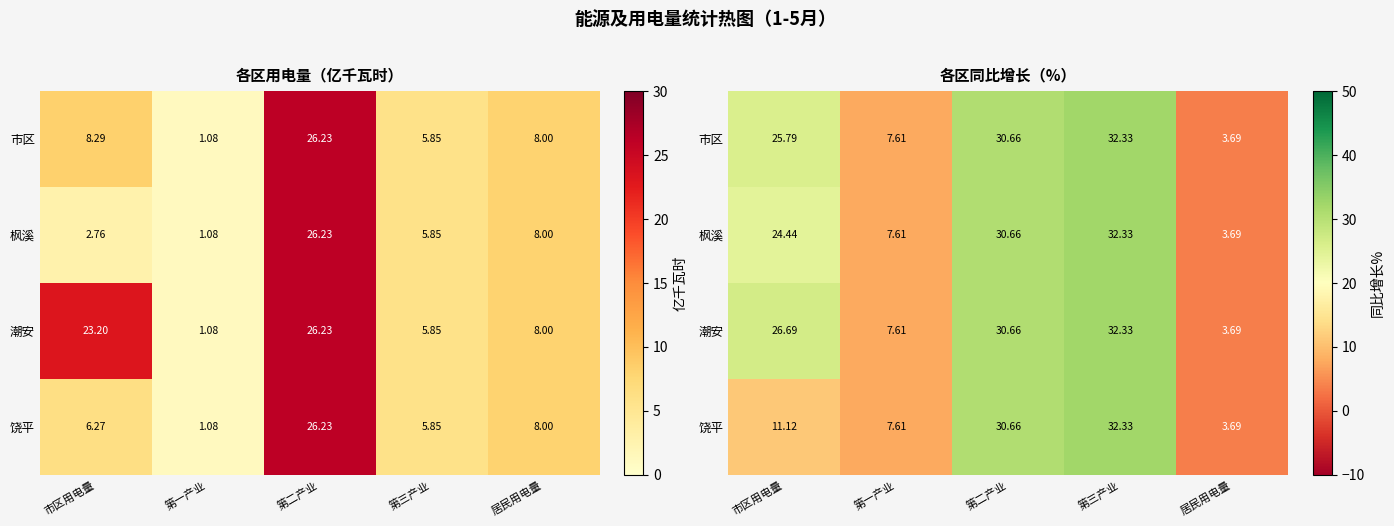

The 潮安 series shows 5.9 at 居民用电量. True or false?

False